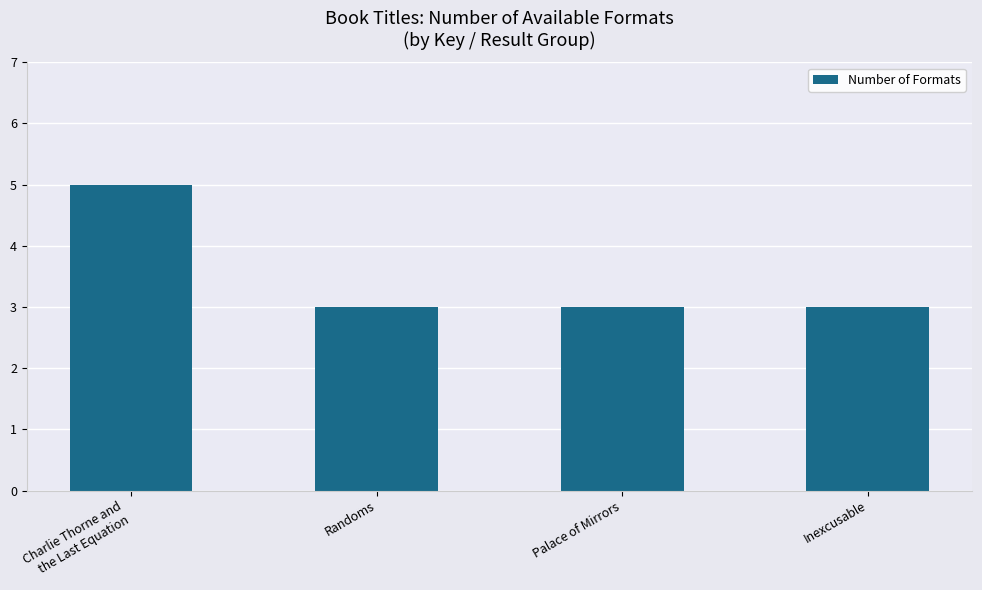

Reading left to right, transcribe all the data shown in this chart.

Charlie Thorne and
the Last Equation=5	Randoms=3	Palace of Mirrors=3	Inexcusable=3